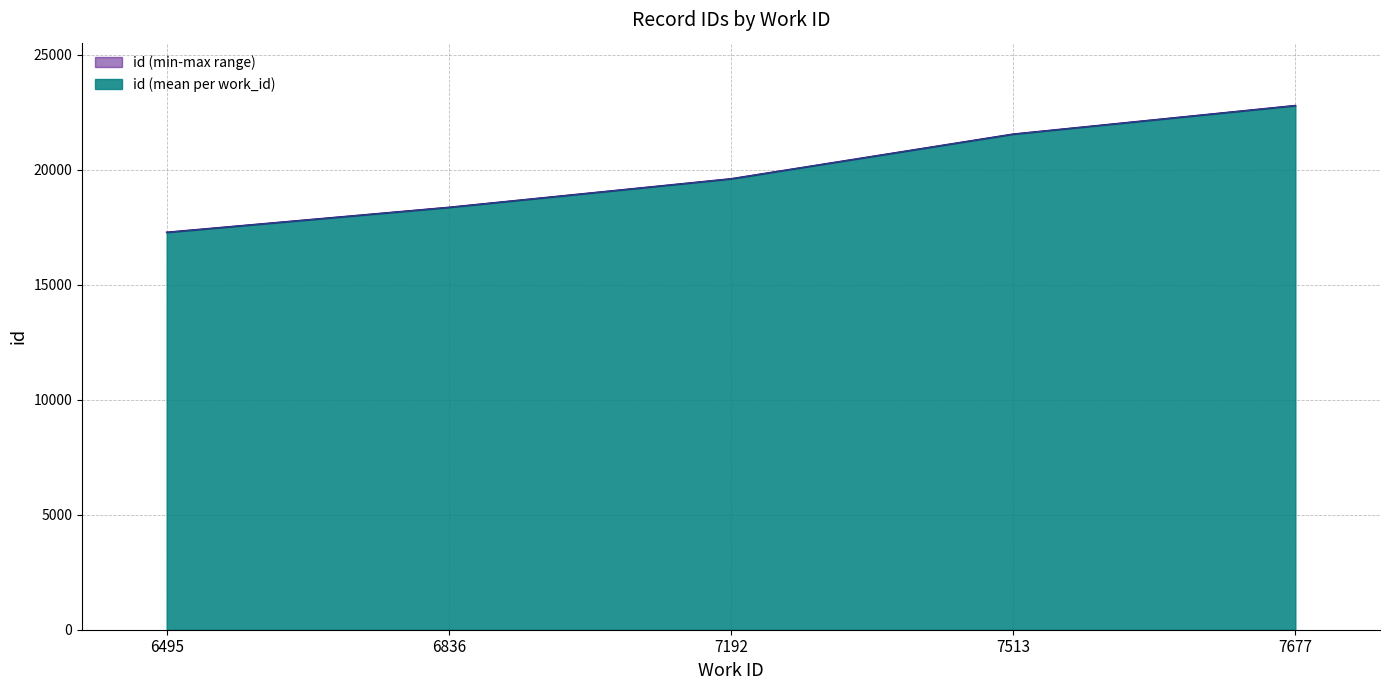

What is the change in value from 6836 to 7513?

+3182